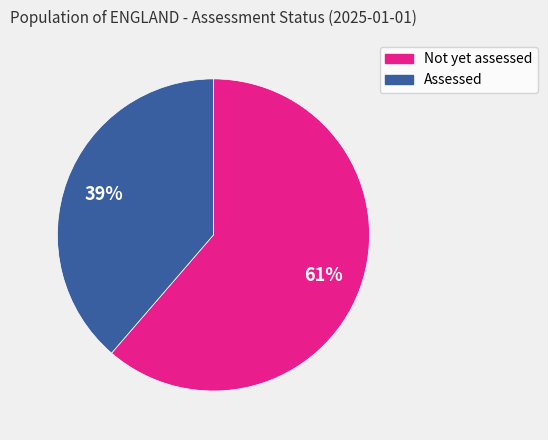

Which has a higher value, Not yet assessed or Assessed?

Not yet assessed